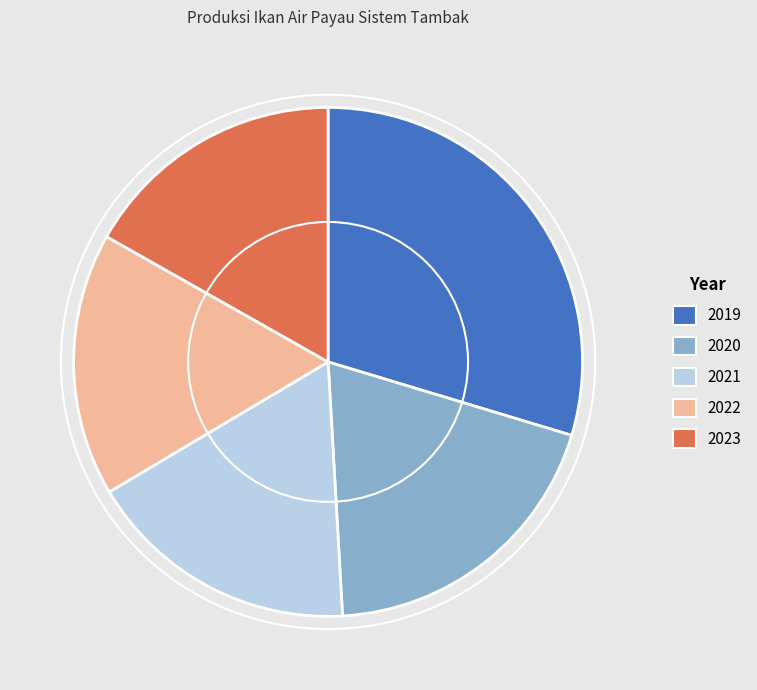

Is it true that 2023 is 7% of the pie?

False